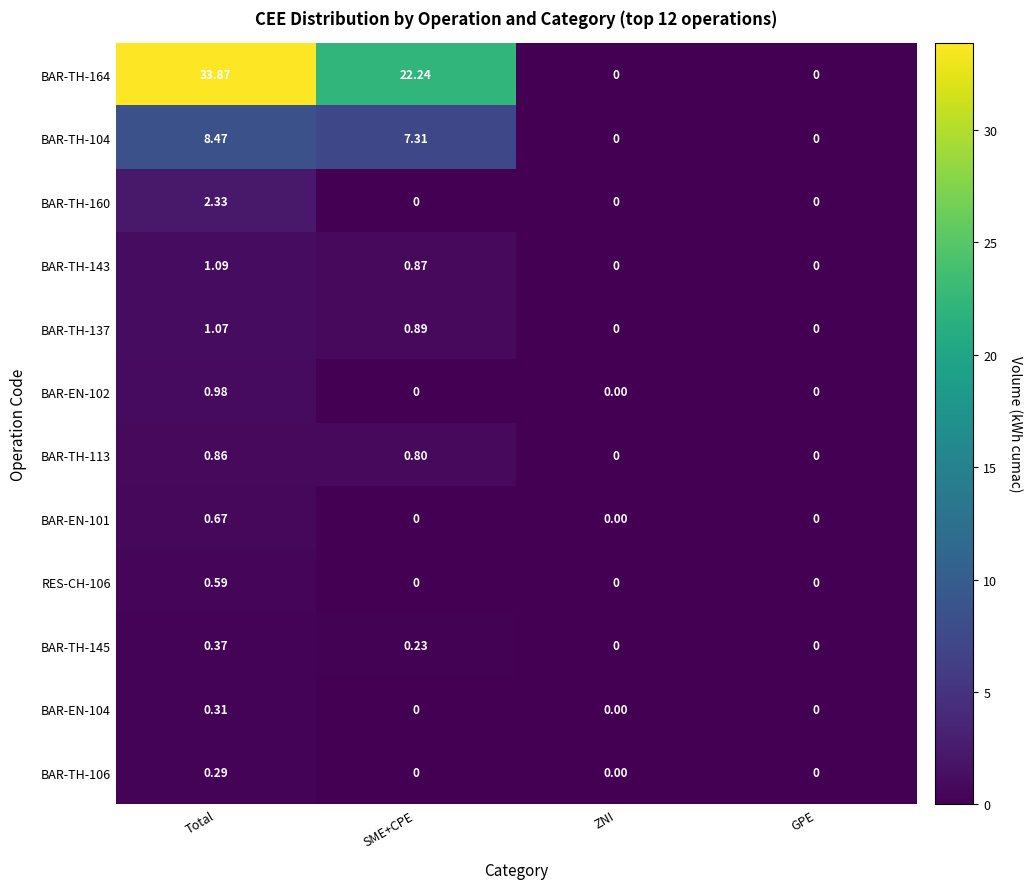

Which category has the highest value in the RES-CH-106 series?

Total